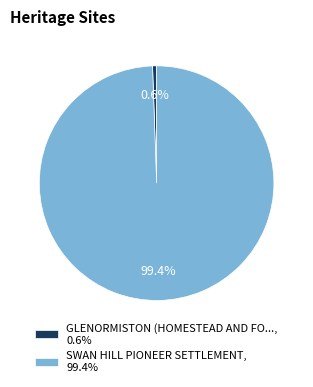

What percentage is NOT represented by SWAN HILL PIONEER SETTLEMENT, 99.4%?

0.6%